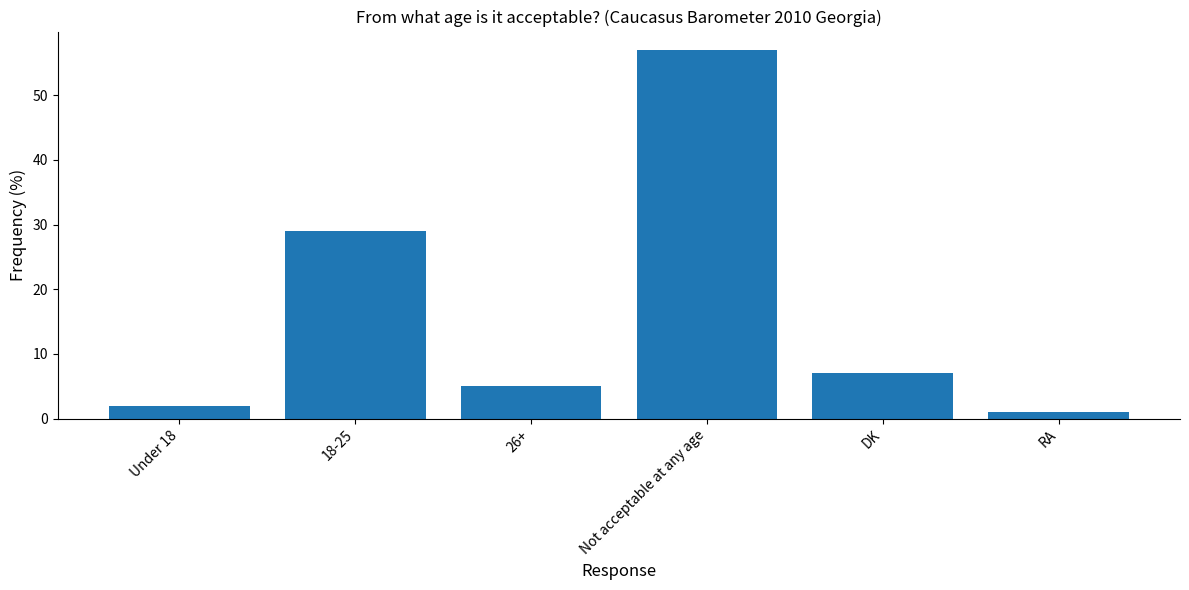

How many bars are there in total?

6